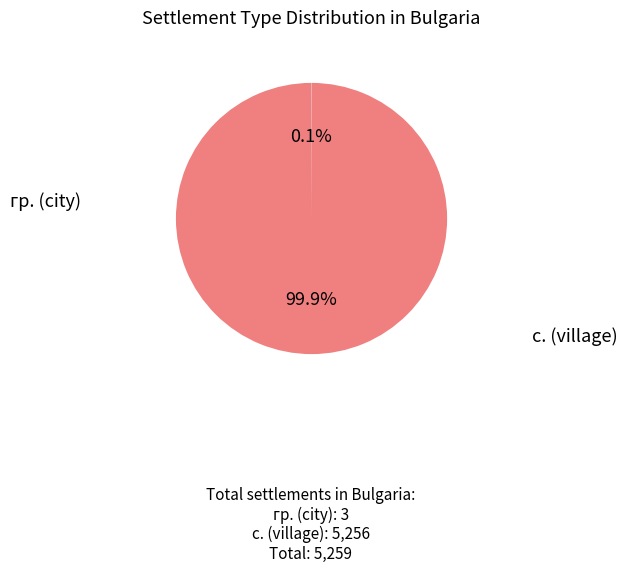

Which slice is the largest?

с.